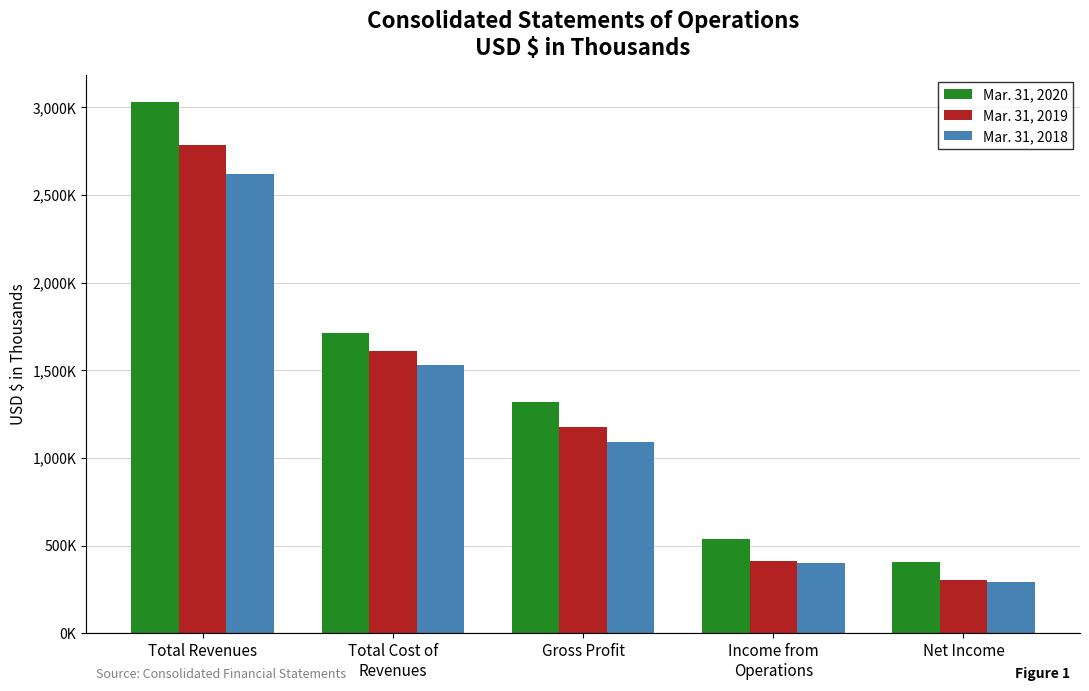

List the series in order of their overall mean, lowest first.

Mar. 31, 2018, Mar. 31, 2019, Mar. 31, 2020